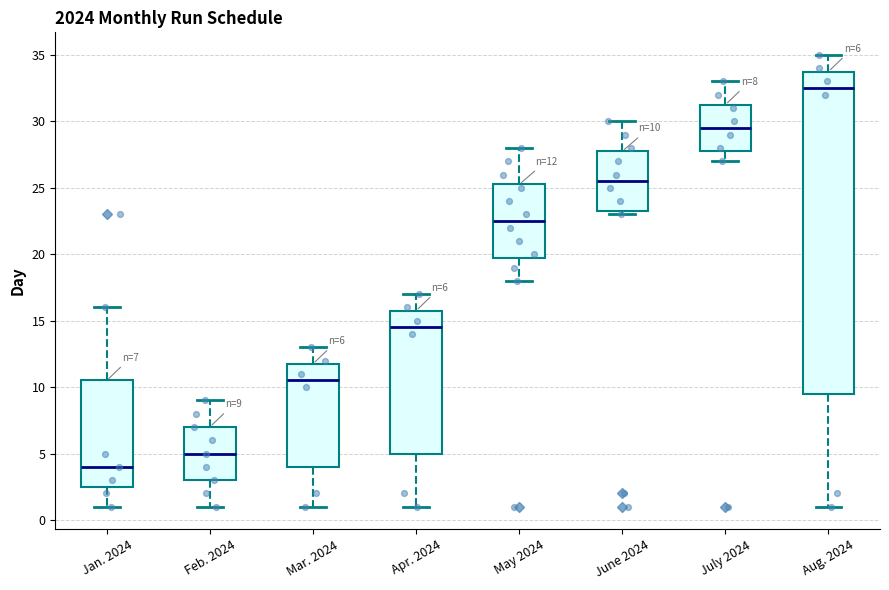

Which box has the highest median line?

Aug. 2024